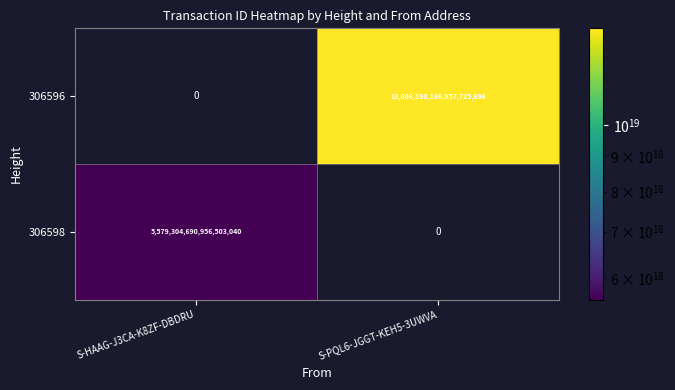

The value of 306596 at S-PQL6-JGGT-KEH5-3UWVA is 13806198186957725696. True or false?

True